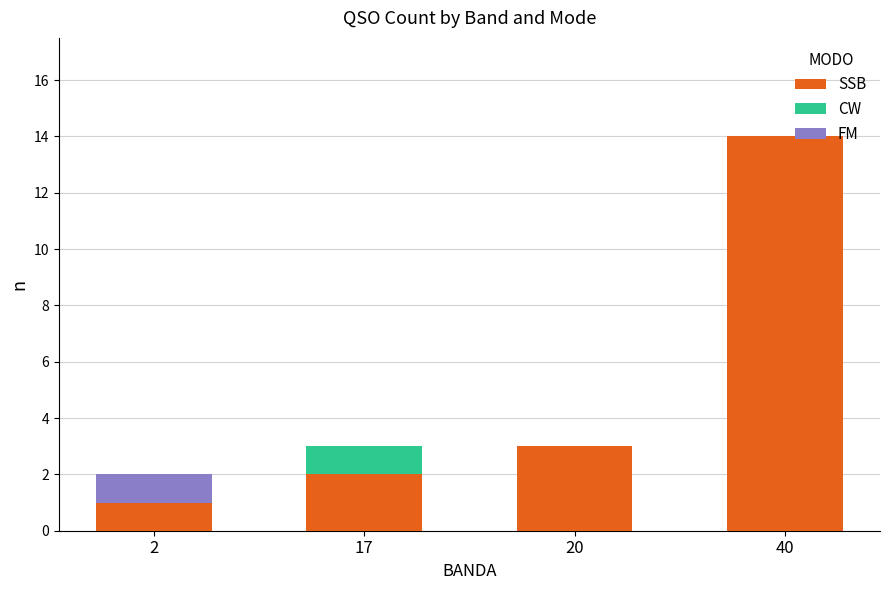

True or false: SSB has a value of 2 at 17.

True